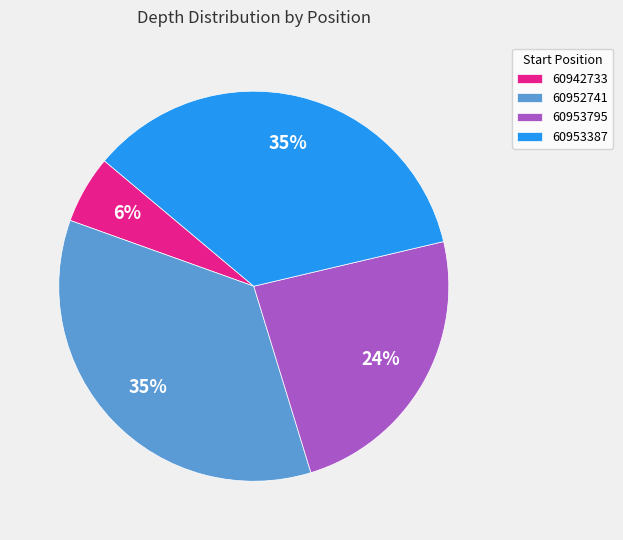

Which slice is the smallest?

60942733